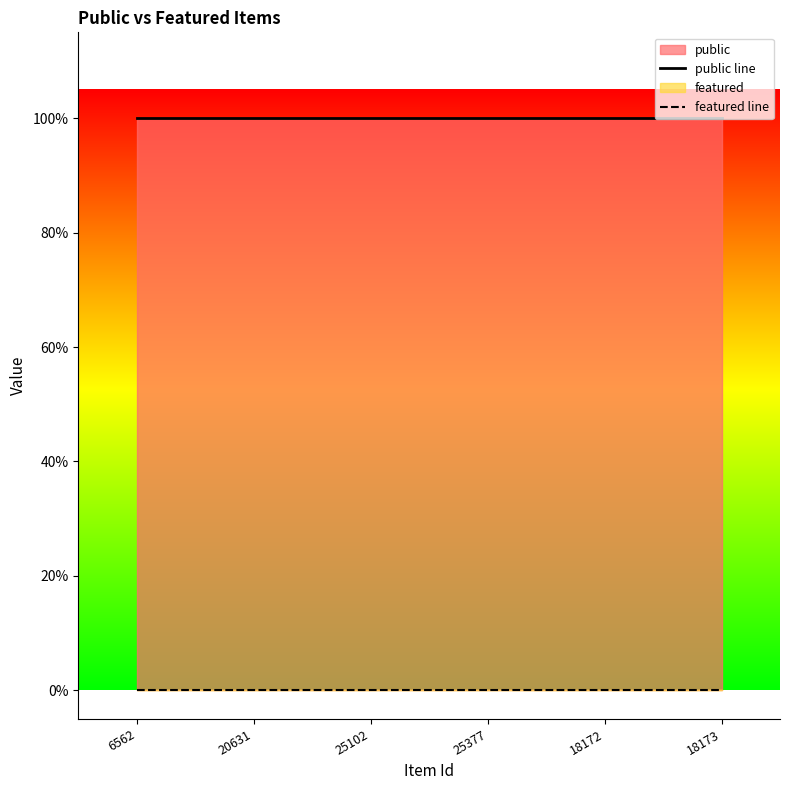

List the series in order of their overall mean, lowest first.

featured line, public line